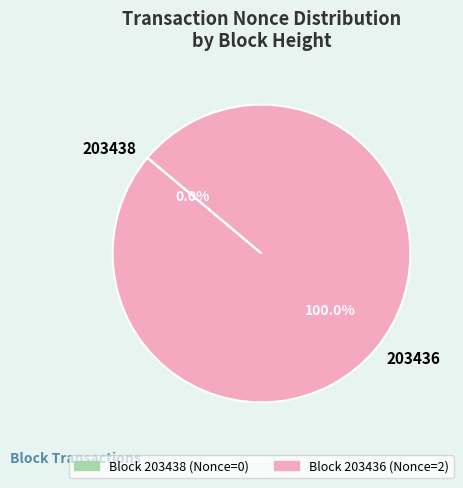

Is 203436 the majority of the pie?

Yes